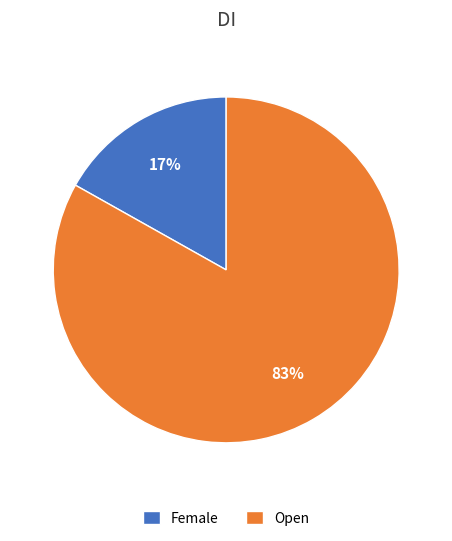

Between Open and Female, which is larger?

Open